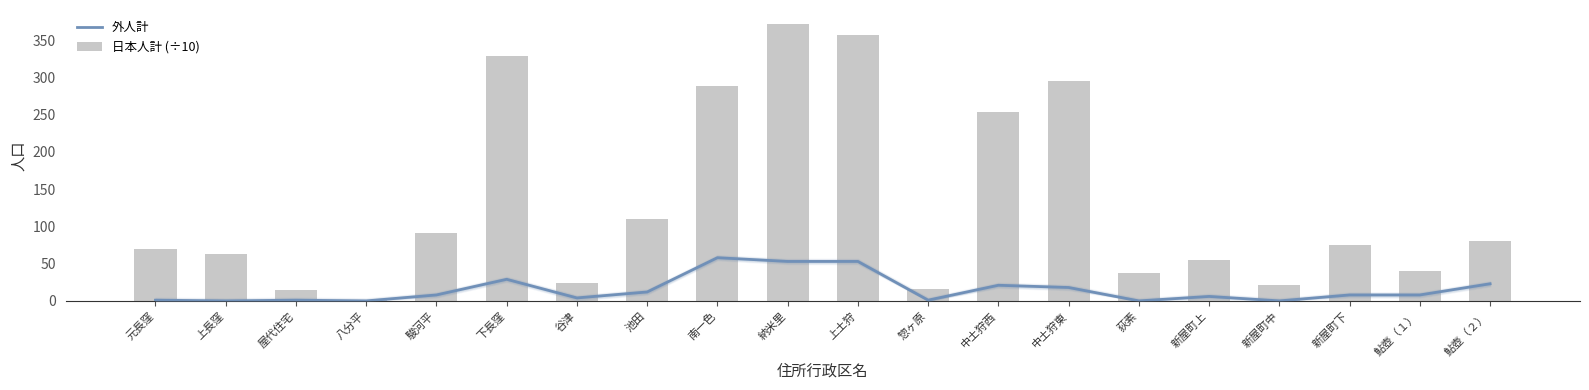

Rank the categories by 外人計 value from lowest to highest.

上長窪, 八分平, 荻素, 新屋町中, 元長窪, 屋代住宅, 惣ヶ原, 谷津, 新屋町上, 駿河平, 新屋町下, 鮎壺（１）, 池田, 中土狩東, 中土狩西, 鮎壺（２）, 下長窪, 納米里, 上土狩, 南一色